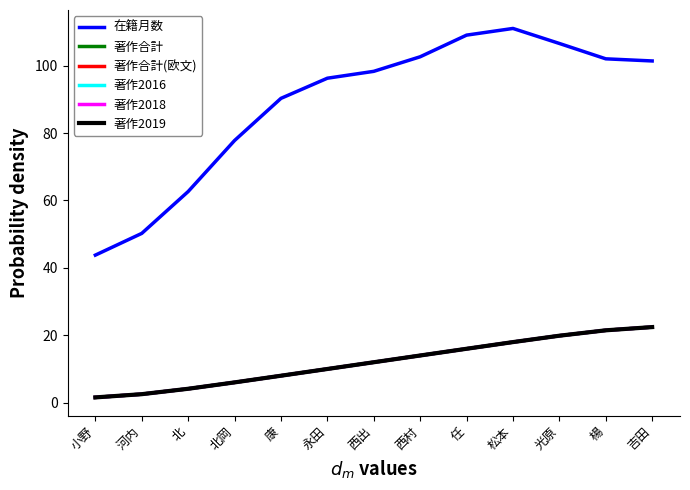

Reading left to right, extract all data points from this chart.

在籍月数: 43.8	50.2	62.6	77.8	90.3	96.3	98.3	102.6	109.0	111.0	106.6	102.0	101.4
著作合計: 1.6	2.5	4.1	6.0	8.0	10.0	12.0	14.0	16.0	18.0	19.9	21.5	22.4
著作合計(欧文): 1.6	2.5	4.1	6.0	8.0	10.0	12.0	14.0	16.0	18.0	19.9	21.5	22.4
著作2016: 1.6	2.5	4.1	6.0	8.0	10.0	12.0	14.0	16.0	18.0	19.9	21.5	22.4
著作2018: 1.6	2.5	4.1	6.0	8.0	10.0	12.0	14.0	16.0	18.0	19.9	21.5	22.4
著作2019: 1.6	2.5	4.1	6.0	8.0	10.0	12.0	14.0	16.0	18.0	19.9	21.5	22.4